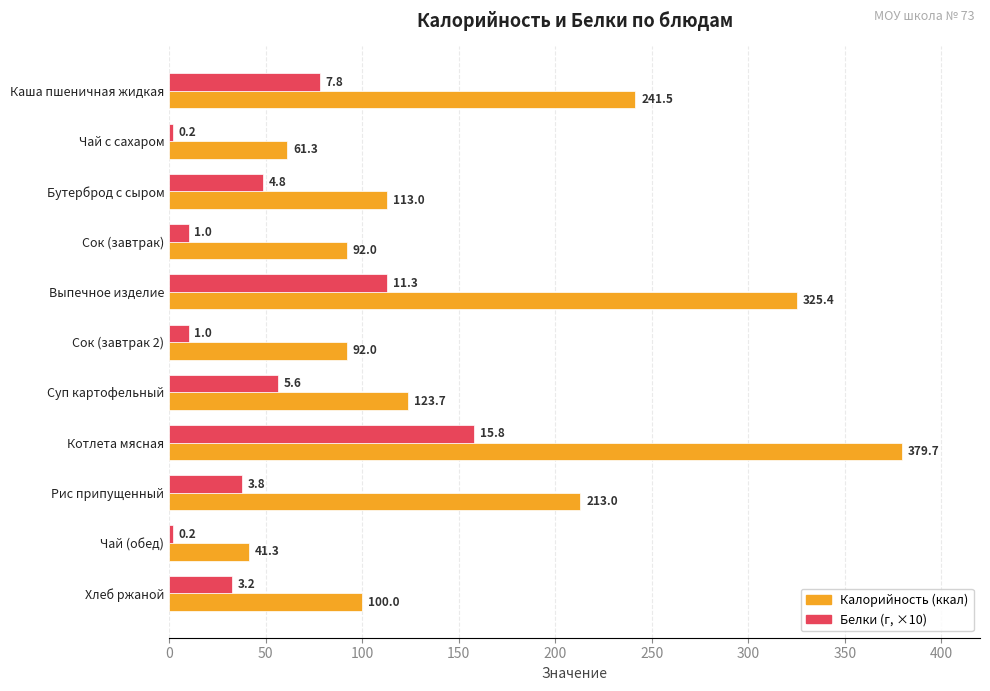

At which category does the chart reach its peak across all series?

Котлета мясная